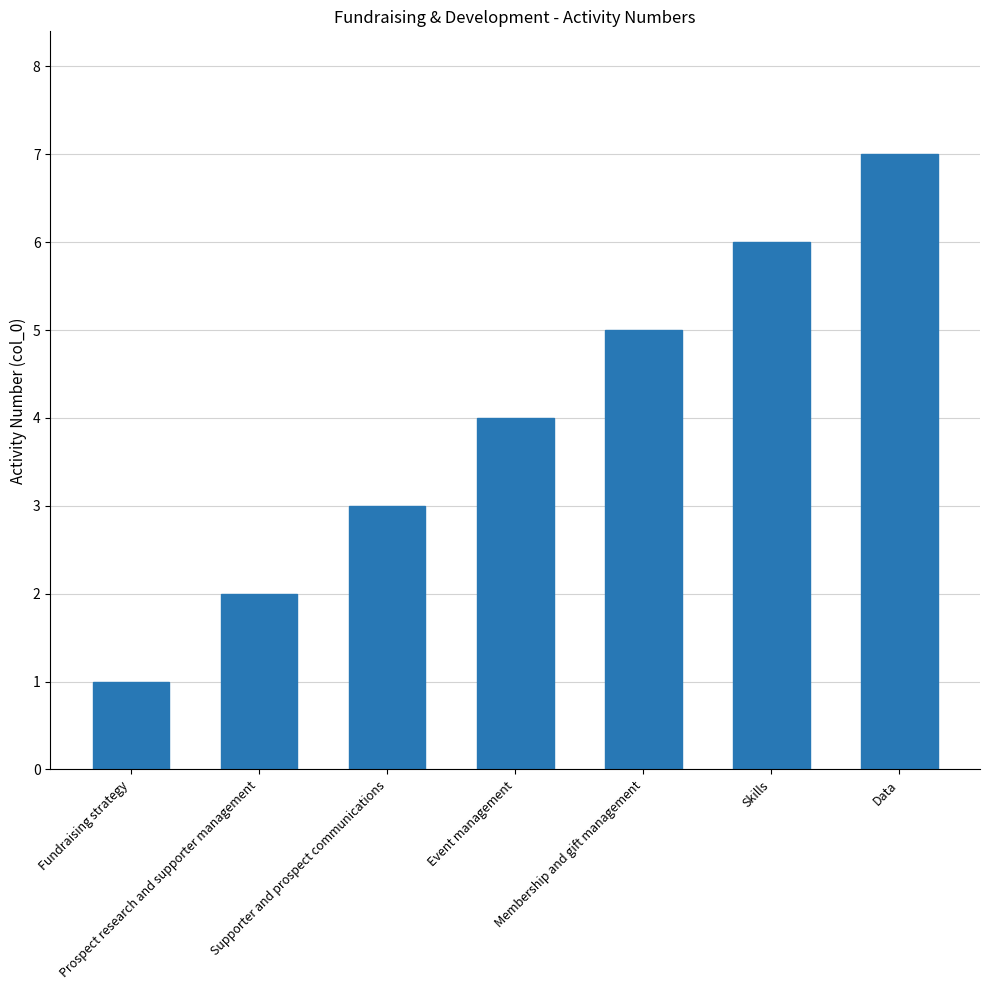

Where is the data nearest to the value 4?

Event management